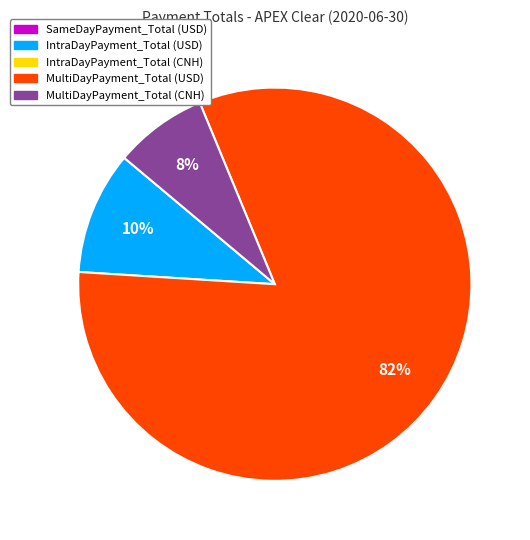

Is there a majority slice in this chart?

Yes